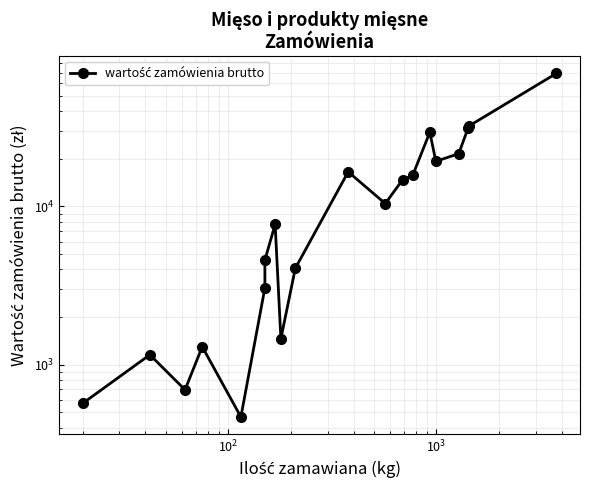

How many data points are less than 10422?

10